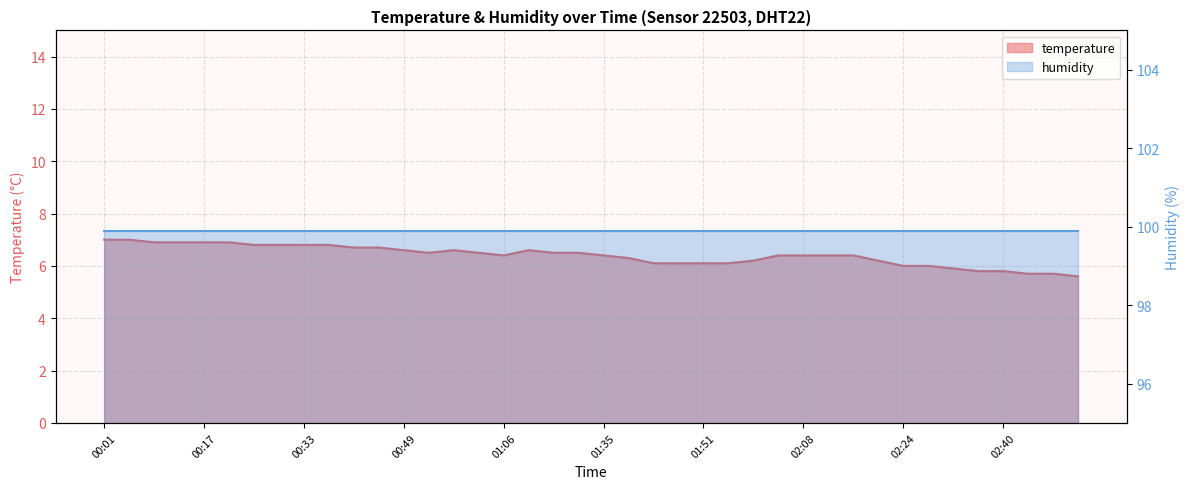

Reading left to right, what are all the values shown in this chart?

00:01=7.0	00:05=7.0	00:09=6.9	00:13=6.9	00:17=6.9	00:21=6.9	00:25=6.8	00:29=6.8	00:33=6.8	00:37=6.8	00:41=6.7	00:45=6.7	00:49=6.6	00:53=6.5	00:57=6.6	01:01=6.5	01:06=6.4	01:14=6.6	01:23=6.5	01:27=6.5	01:35=6.4	01:39=6.3	01:43=6.1	01:47=6.1	01:51=6.1	01:55=6.1	01:59=6.2	02:03=6.4	02:08=6.4	02:12=6.4	02:16=6.4	02:20=6.2	02:24=6.0	02:28=6.0	02:32=5.9	02:36=5.8	02:40=5.8	02:44=5.7	02:48=5.7	02:52=5.6